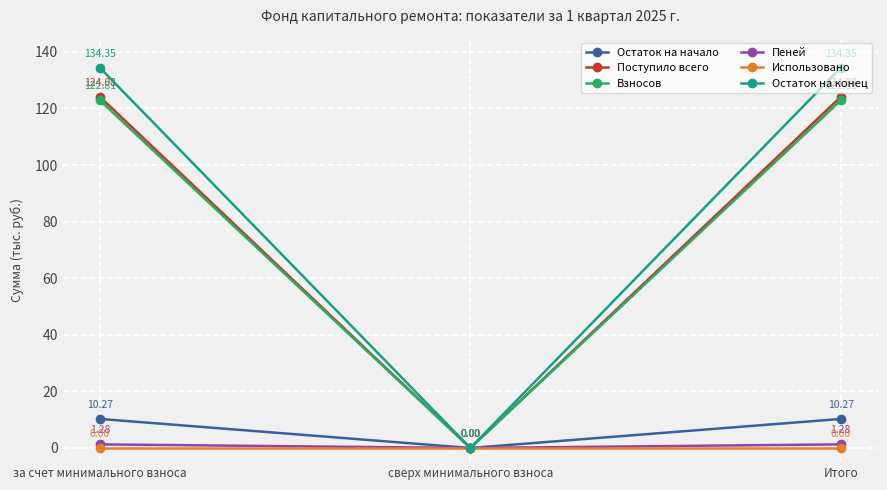

How many data points does each series have?

3